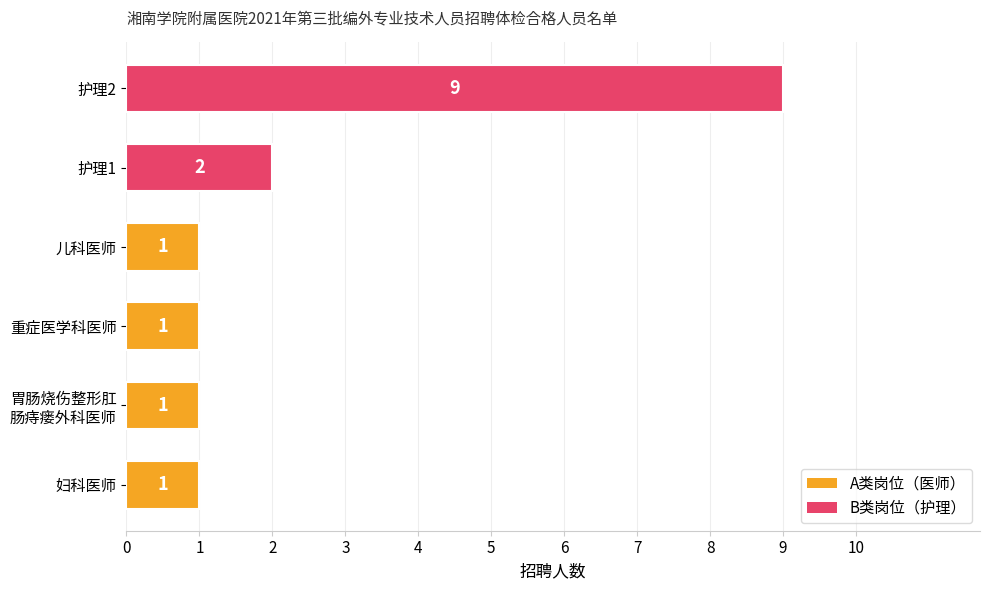

What is the sum of all values?

15